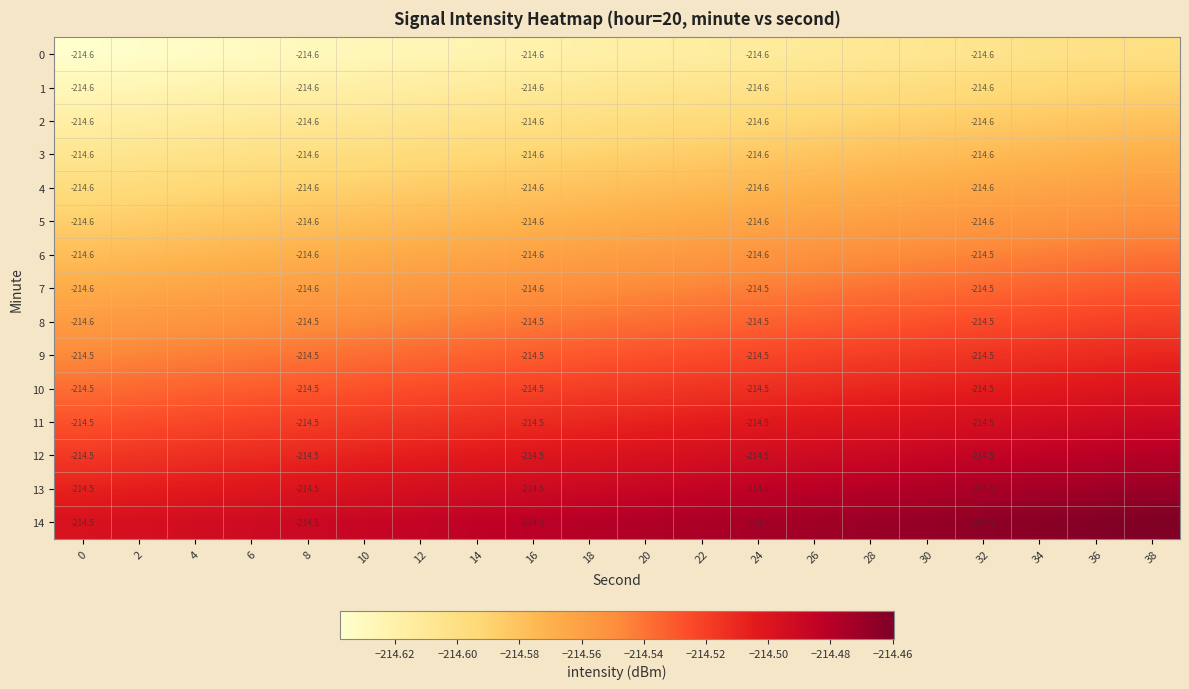

How many series are shown in this chart?

15